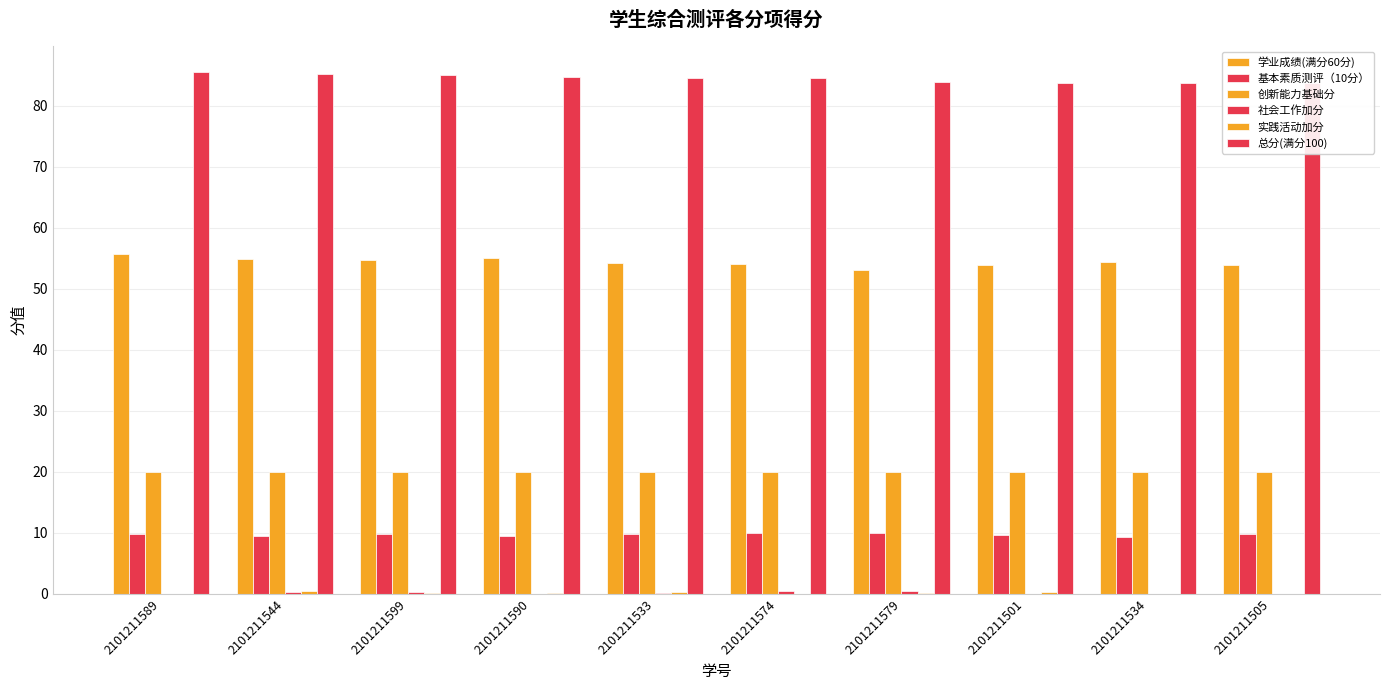

At how many categories does at least one series exceed 48?

10